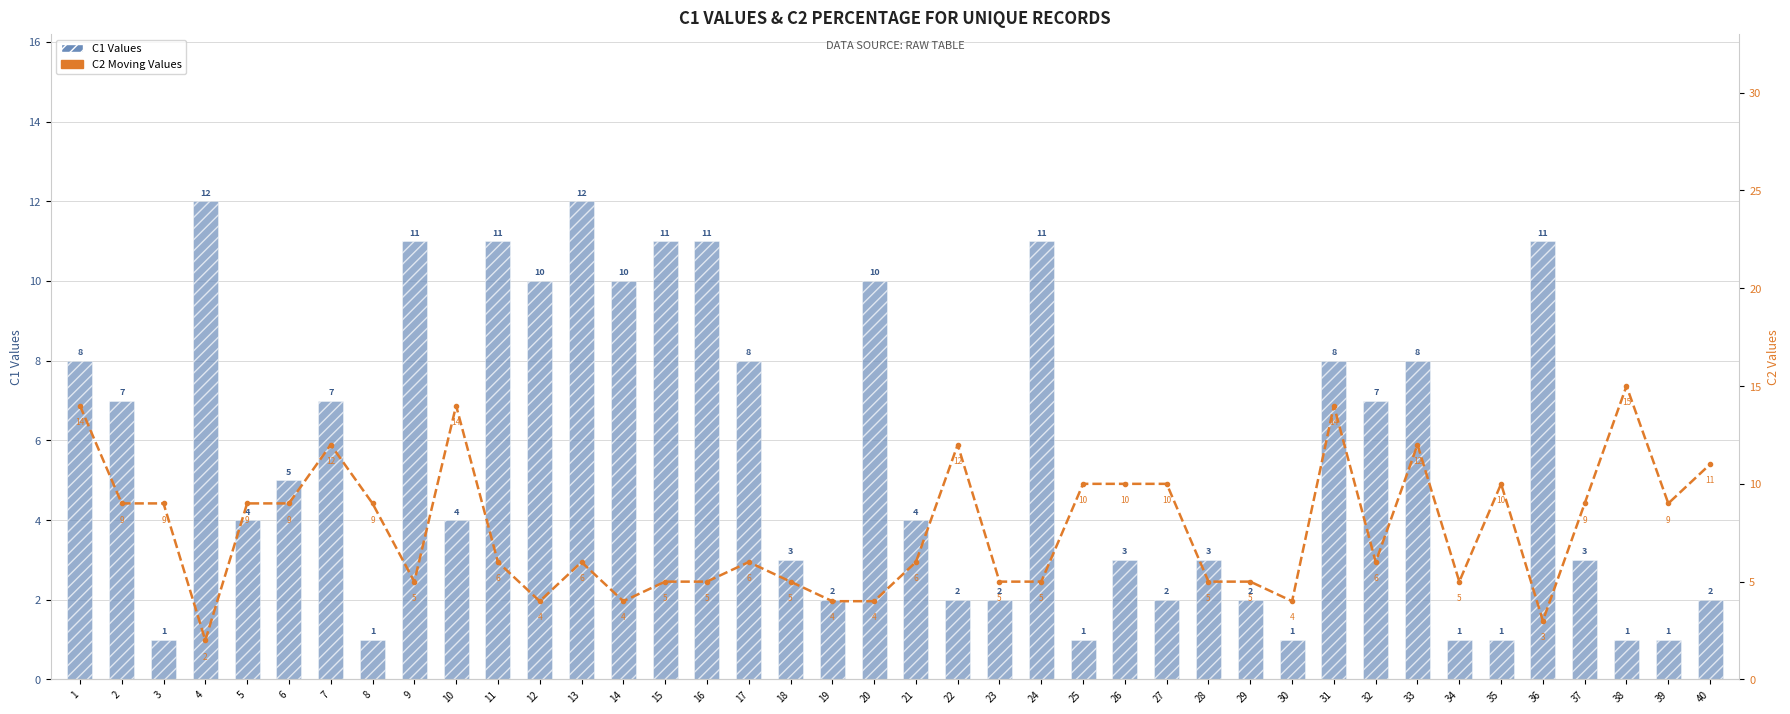

What is the sum of the C2 Values values at 15 and 25?

15